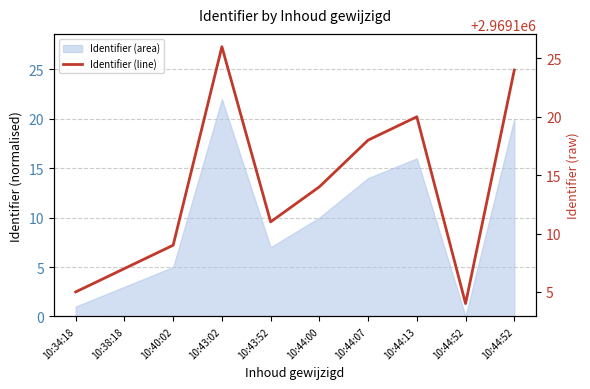

What is the change in value from 10:34:18 to 10:44:00?

+9